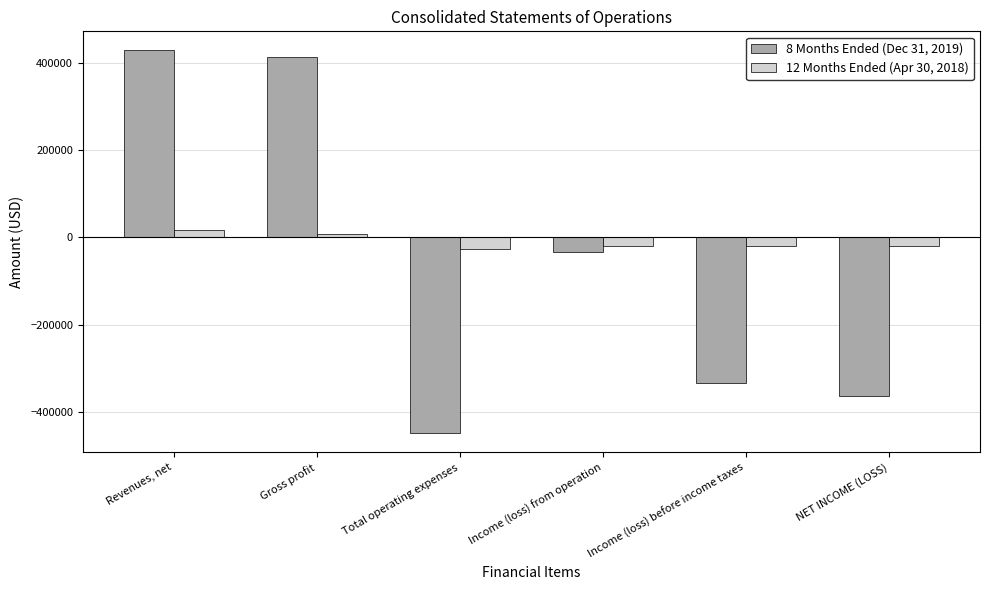

Which series changed the most between Gross profit and NET INCOME (LOSS)?

8 Months Ended (Dec 31, 2019)